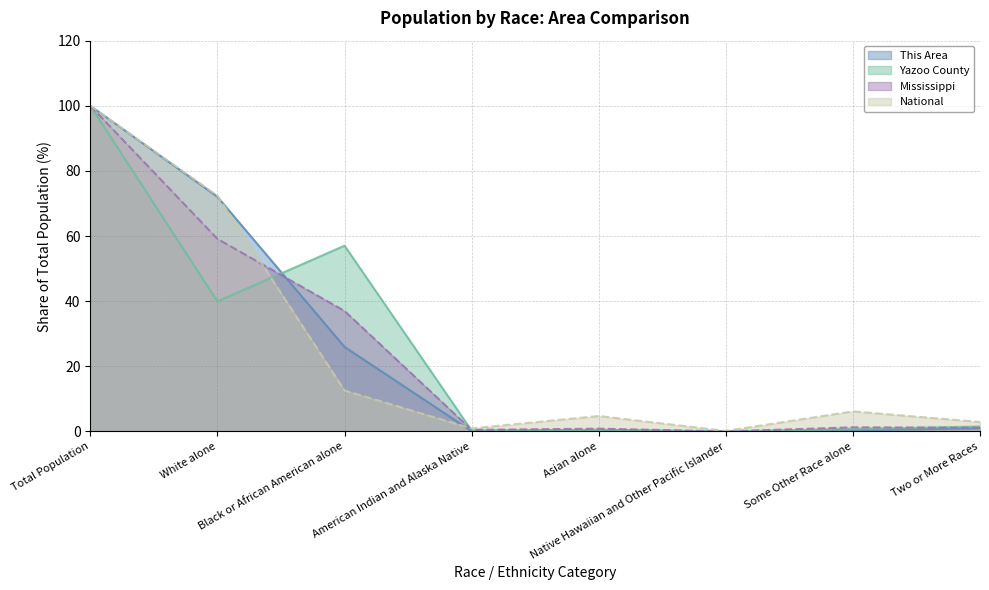

How many series are shown in this chart?

4